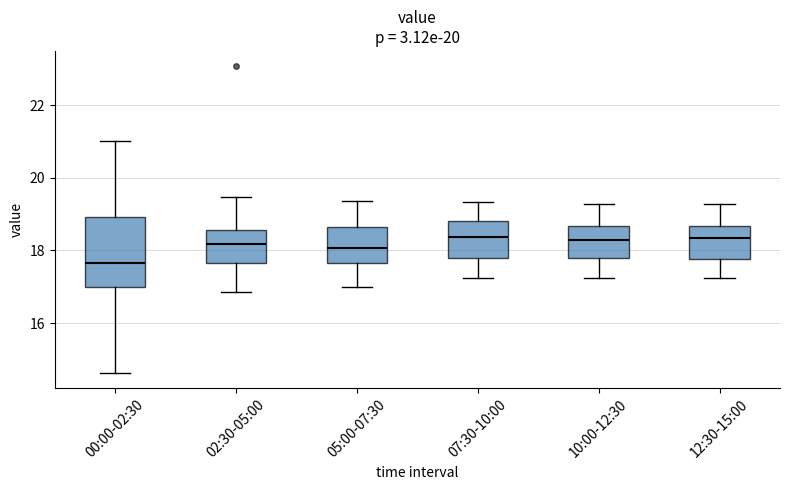

Reading left to right, transcribe this box plot: for each box, give where its median line is, the range the box spans, and where its two whiskers end, as read against the y-axis. The values are not printed on the chart, so give them approximately, as read against the axis.

00:00-02:30: median 17.6, box 17.0 to 19.0, whiskers 14.6 to 21.0
02:30-05:00: median 18.2, box 17.6 to 18.6, whiskers 16.8 to 19.4
05:00-07:30: median 18.0, box 17.6 to 18.6, whiskers 17.0 to 19.4
07:30-10:00: median 18.4, box 17.8 to 18.8, whiskers 17.2 to 19.4
10:00-12:30: median 18.4, box 17.8 to 18.6, whiskers 17.2 to 19.2
12:30-15:00: median 18.4, box 17.8 to 18.6, whiskers 17.2 to 19.2